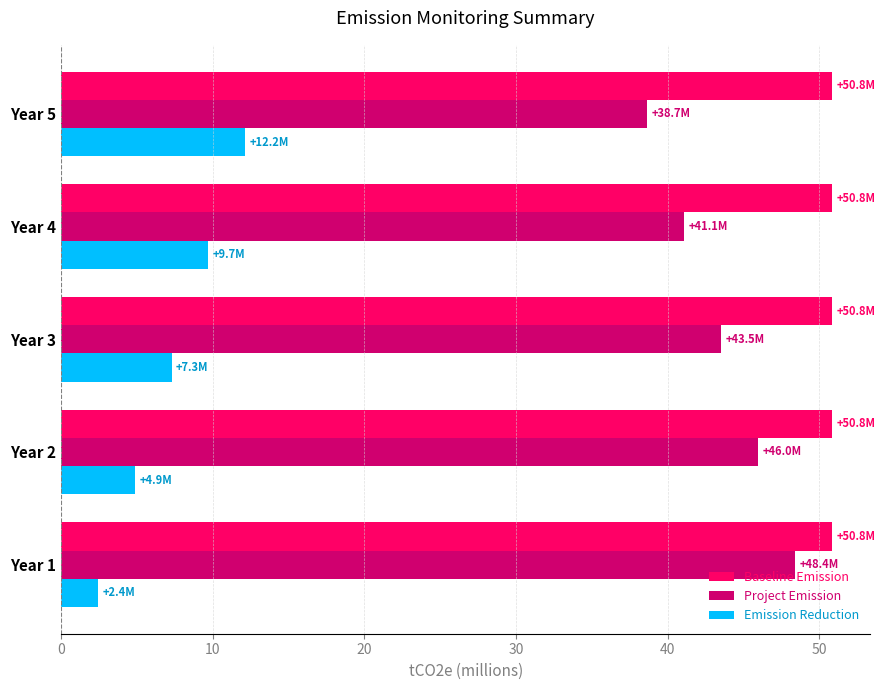

Is it true that Baseline Emission equals 71.9 at Year 4?

False